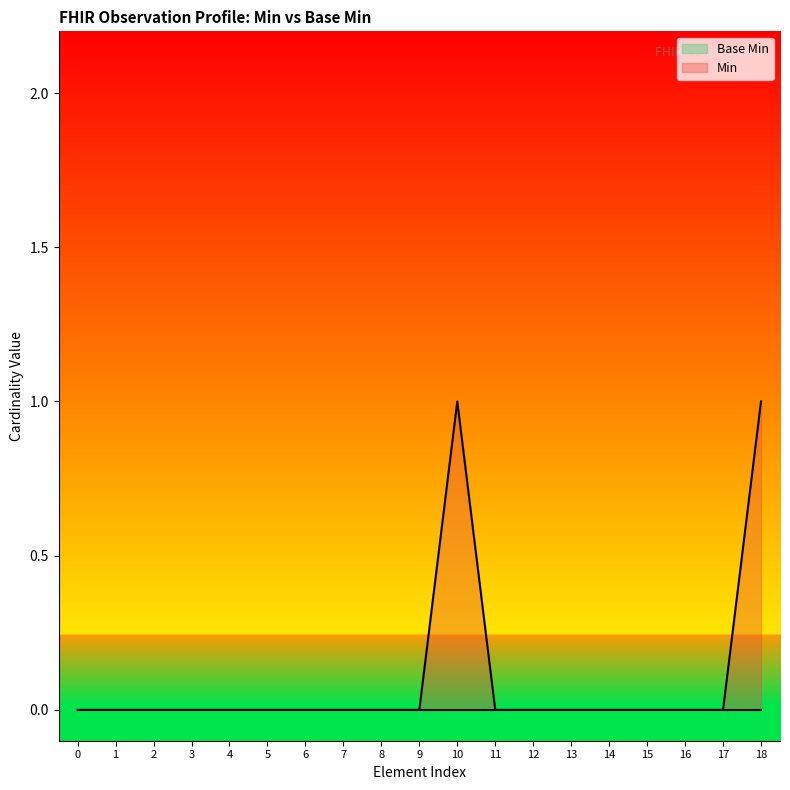

The Min series shows 1 at 10. True or false?

True